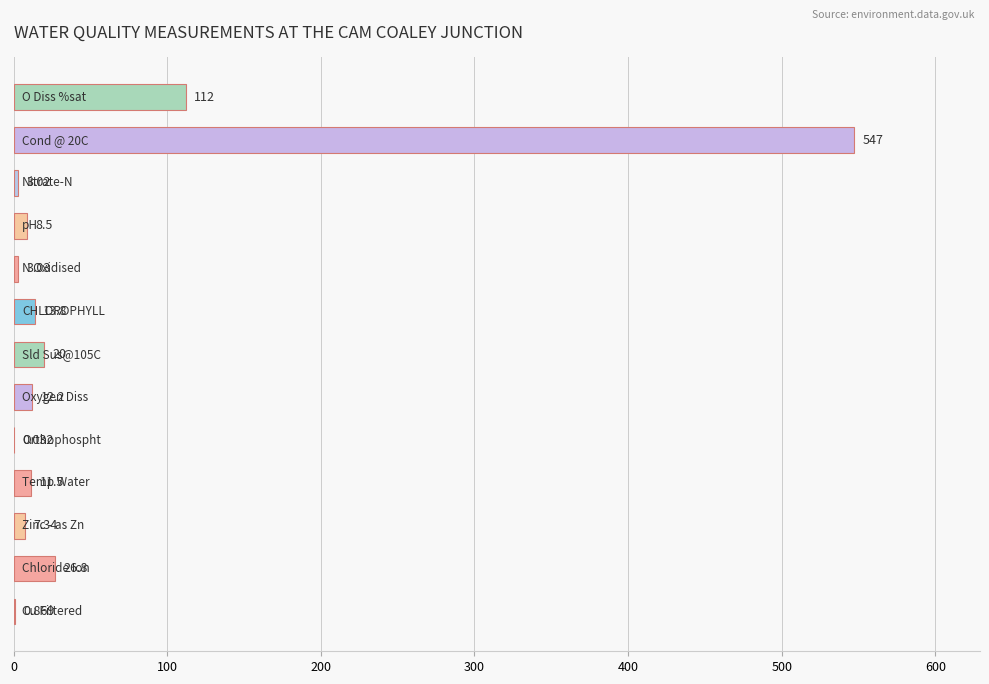

Count the number of data series in this chart.

1